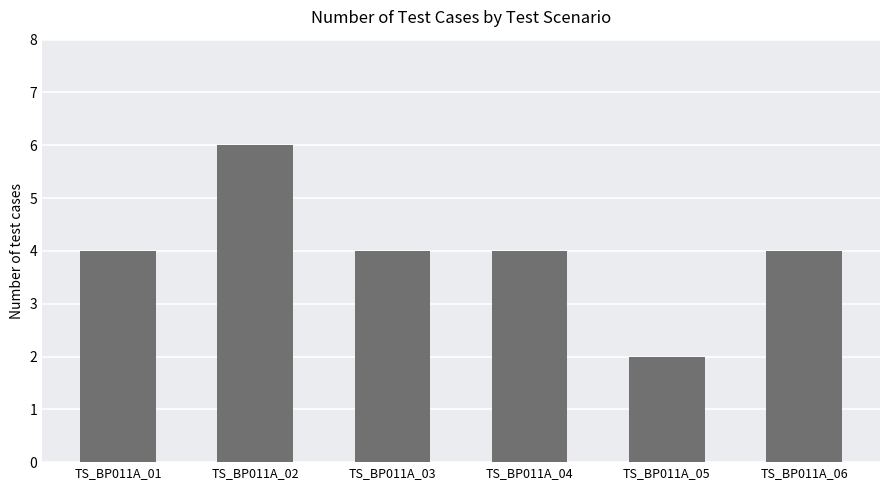

What is the value of the 5th bar from the left?

2